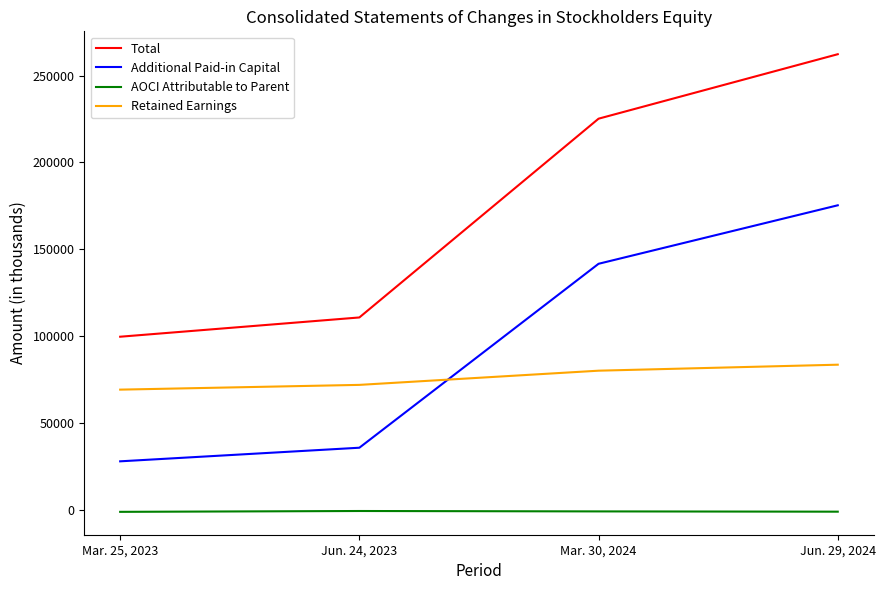

How many intersections are there between Retained Earnings and Additional Paid-in Capital?

1